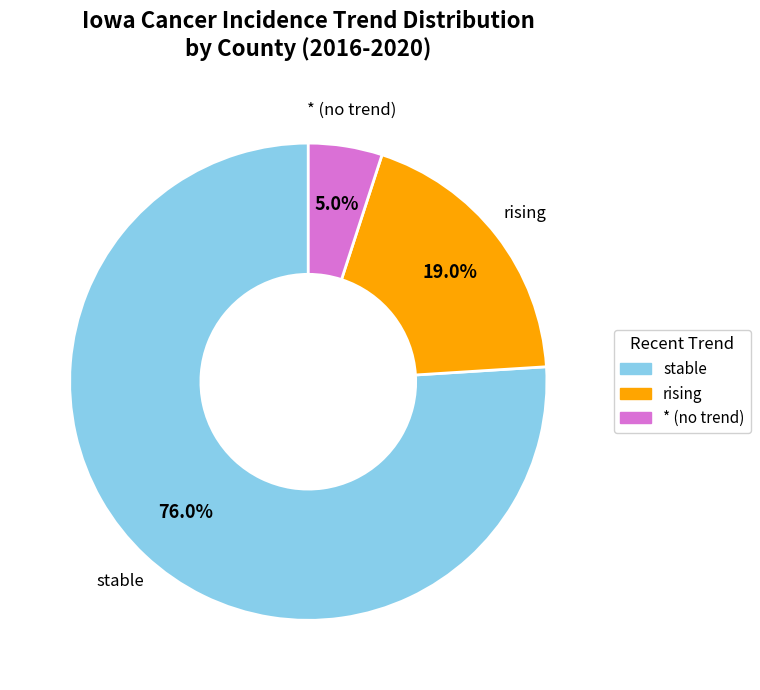

What is the smallest slice in the pie chart?

* (no trend)